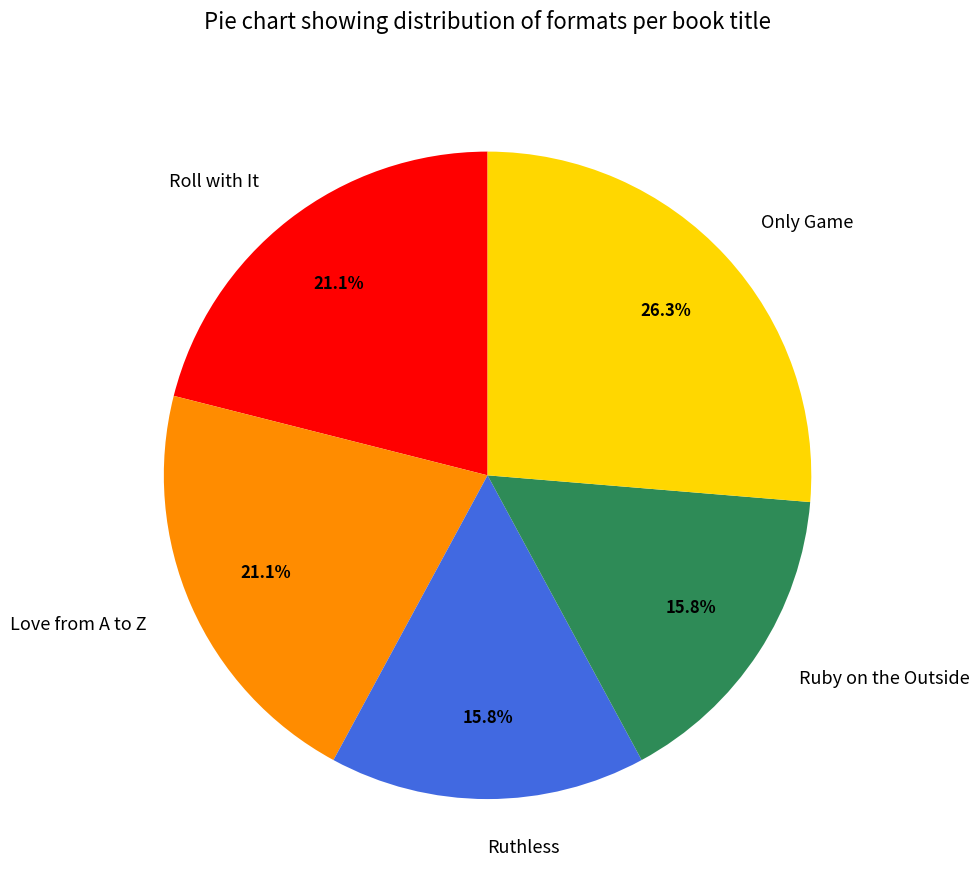

Which category has the biggest portion of the pie?

Only Game